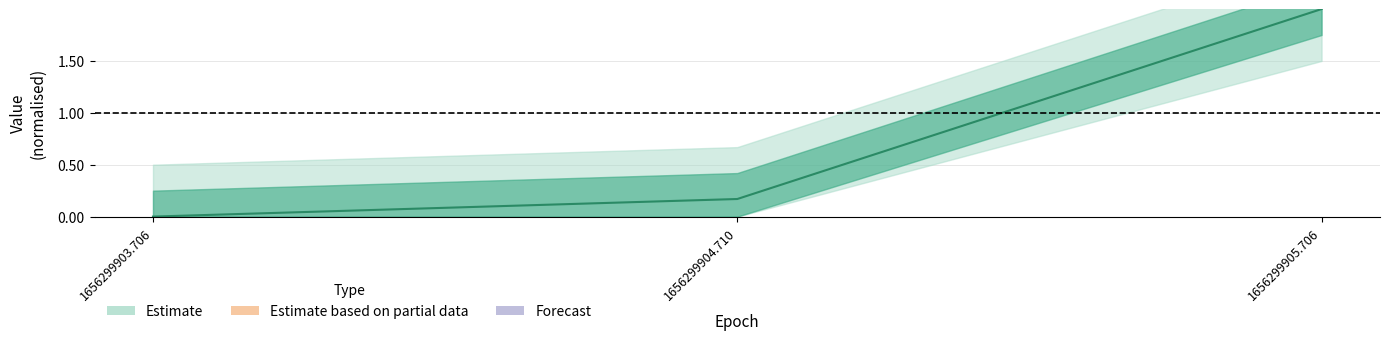

Read the value at 1656299904.71.

0.2